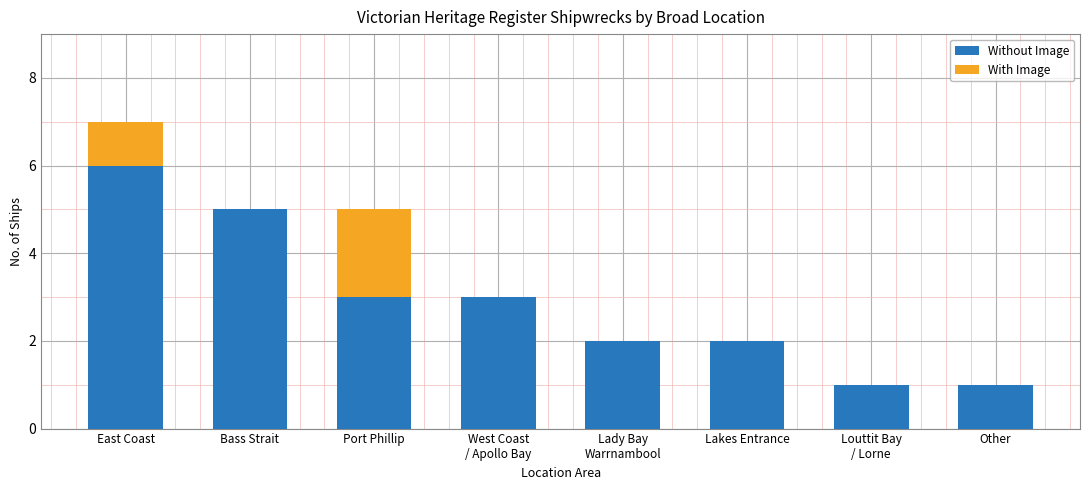

What is the highest value of the Without Image series?

6